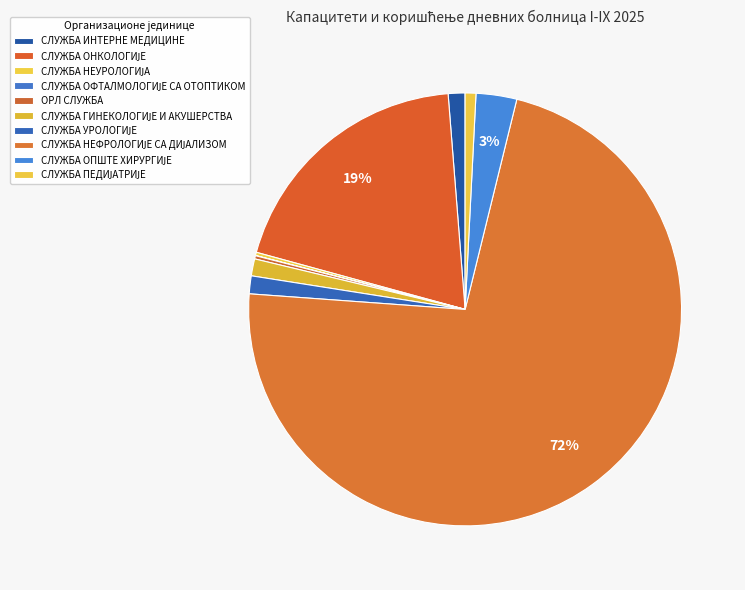

To the nearest percent, what is the average slice percentage?

10%